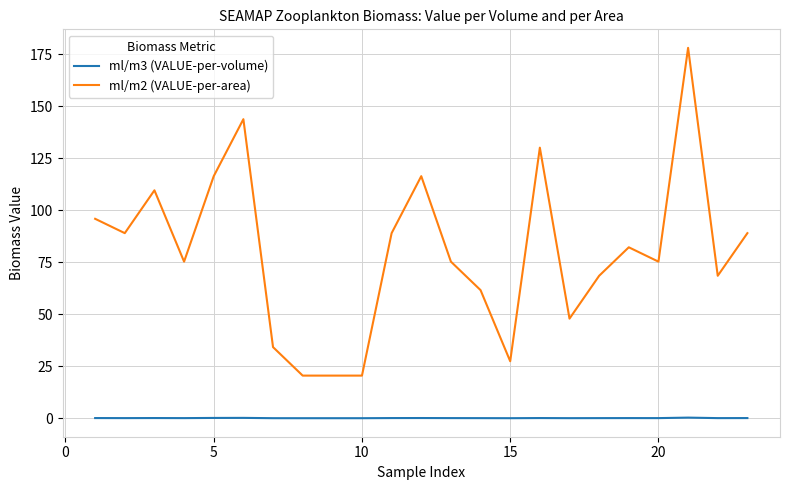

Rank the series by their maximum value, from lowest to highest.

ml/m3 (VALUE-per-volume), ml/m2 (VALUE-per-area)